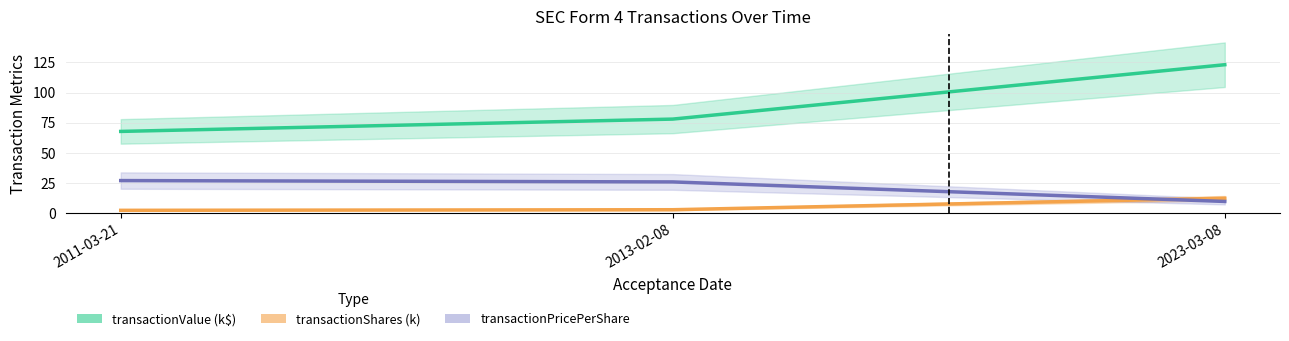

Count the number of data series in this chart.

3